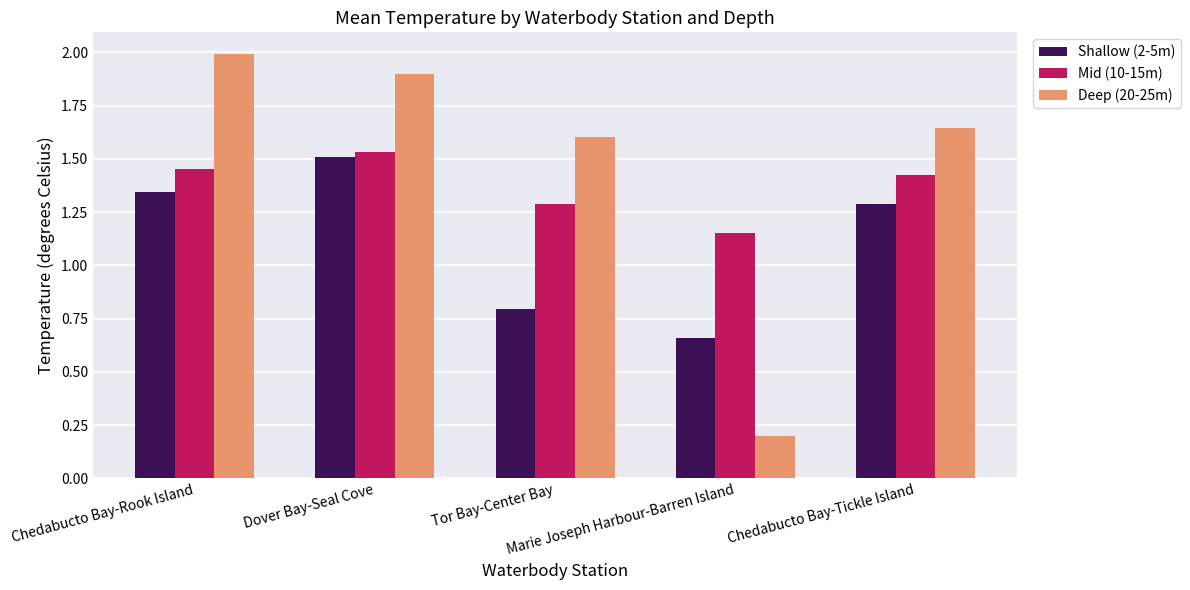

How many data points in Deep (20-25m) are above 1?

4